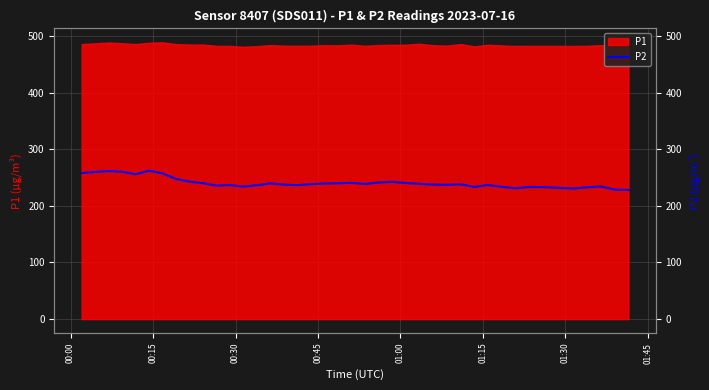

What is the smallest value displayed?

228.1